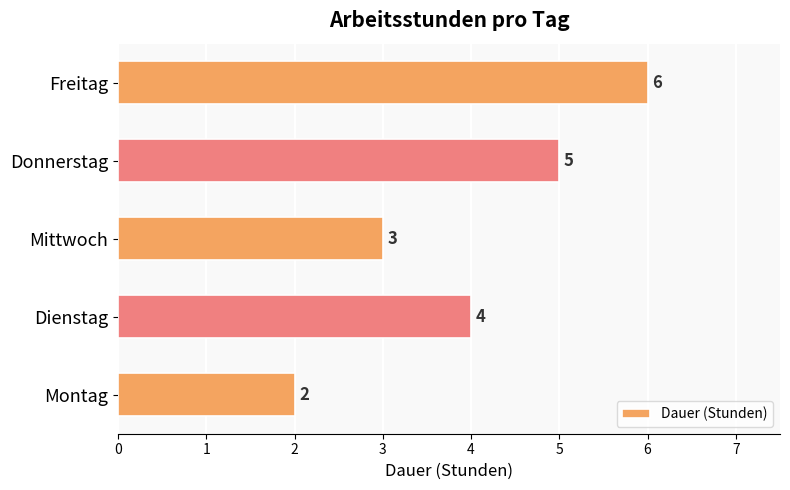

How many data points does each series have?

5